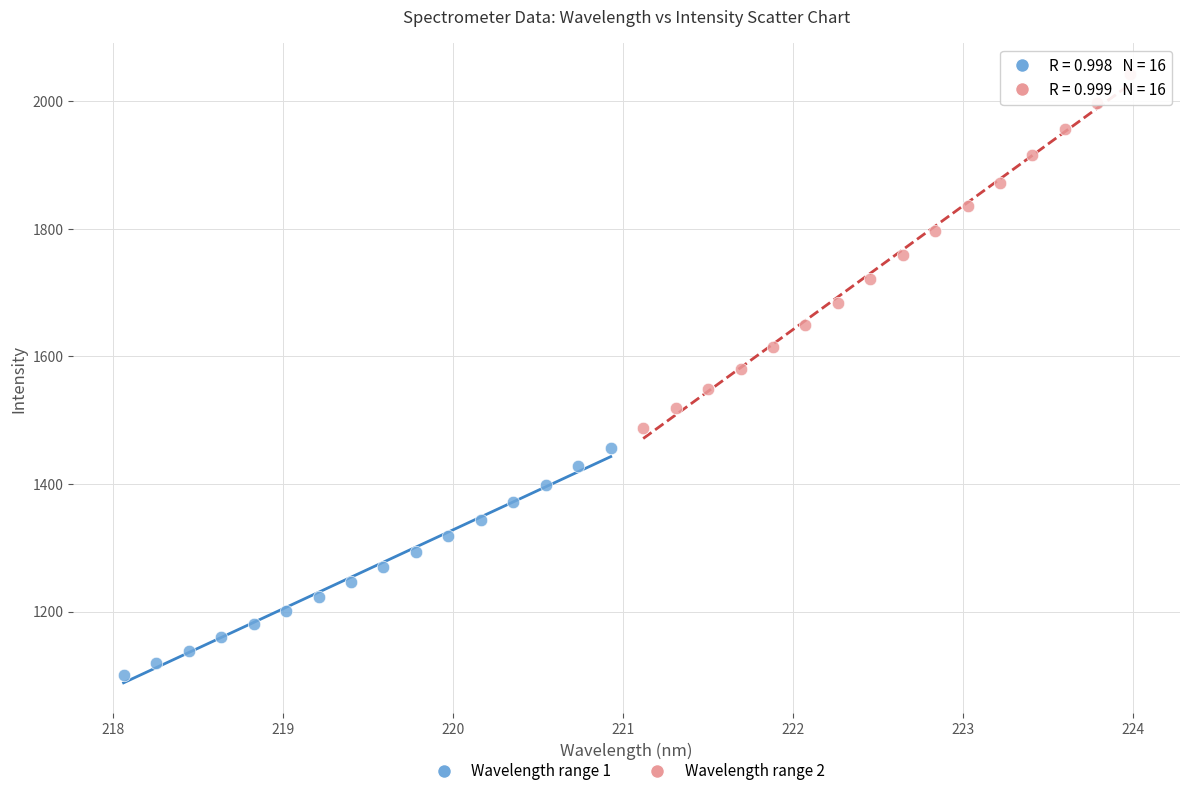

Which series contains the highest Y value?

Wavelength range 2